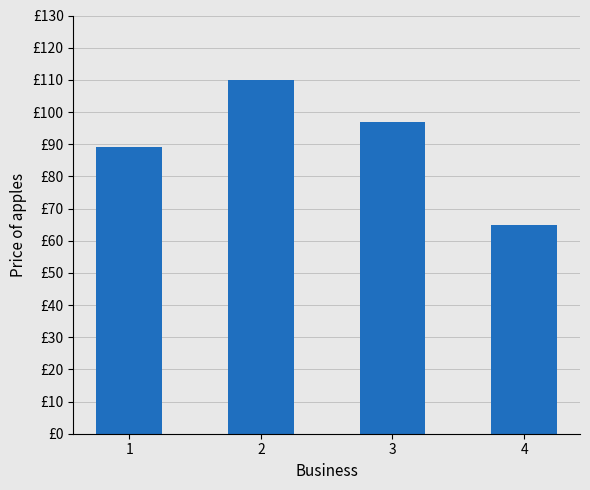

Are the bars horizontal?

No